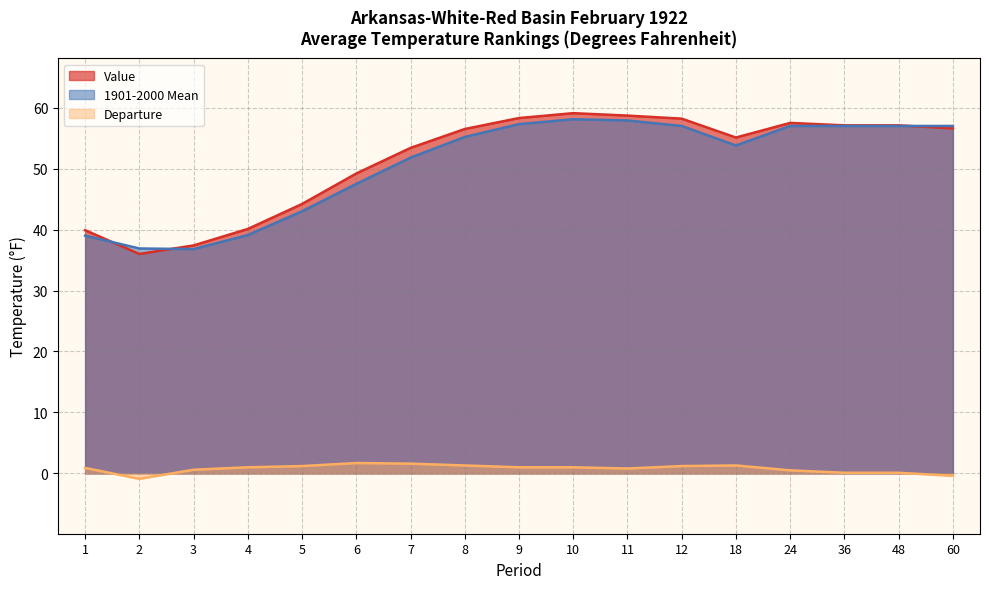

At which label is Departure closest to 0?

36